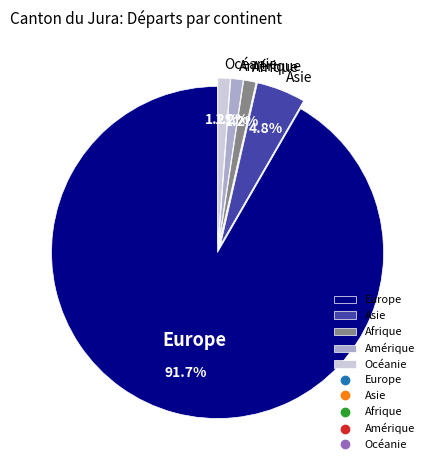

Which category accounts for the majority?

Europe